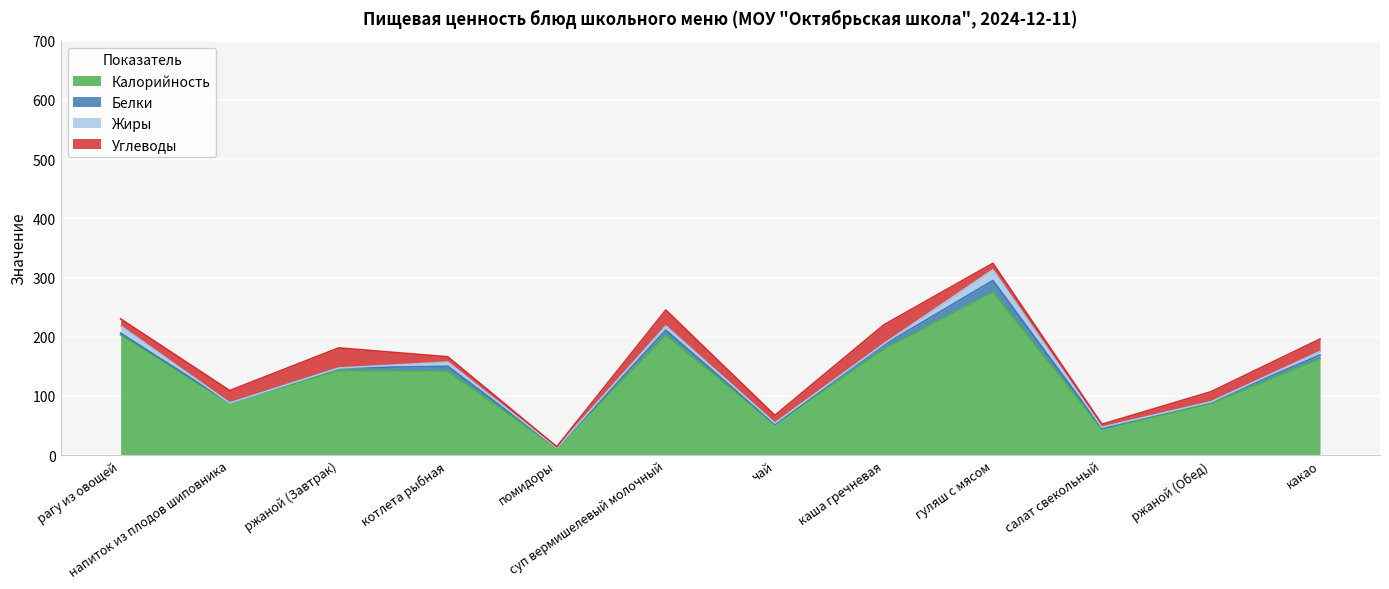

What position from the left is гуляш с мясом?

9